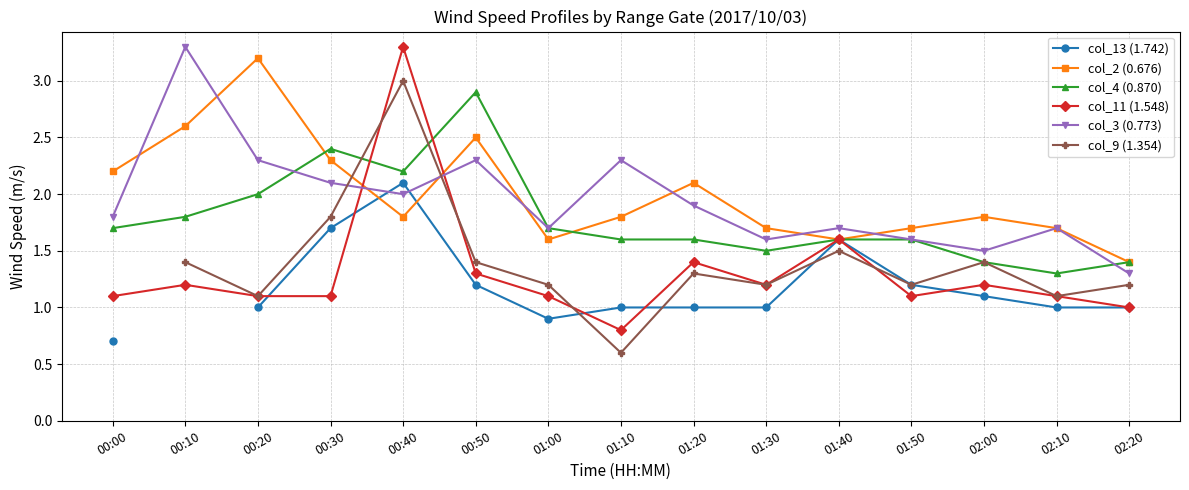

Which category has the highest value in the col_13 (1.742) series?

00:40